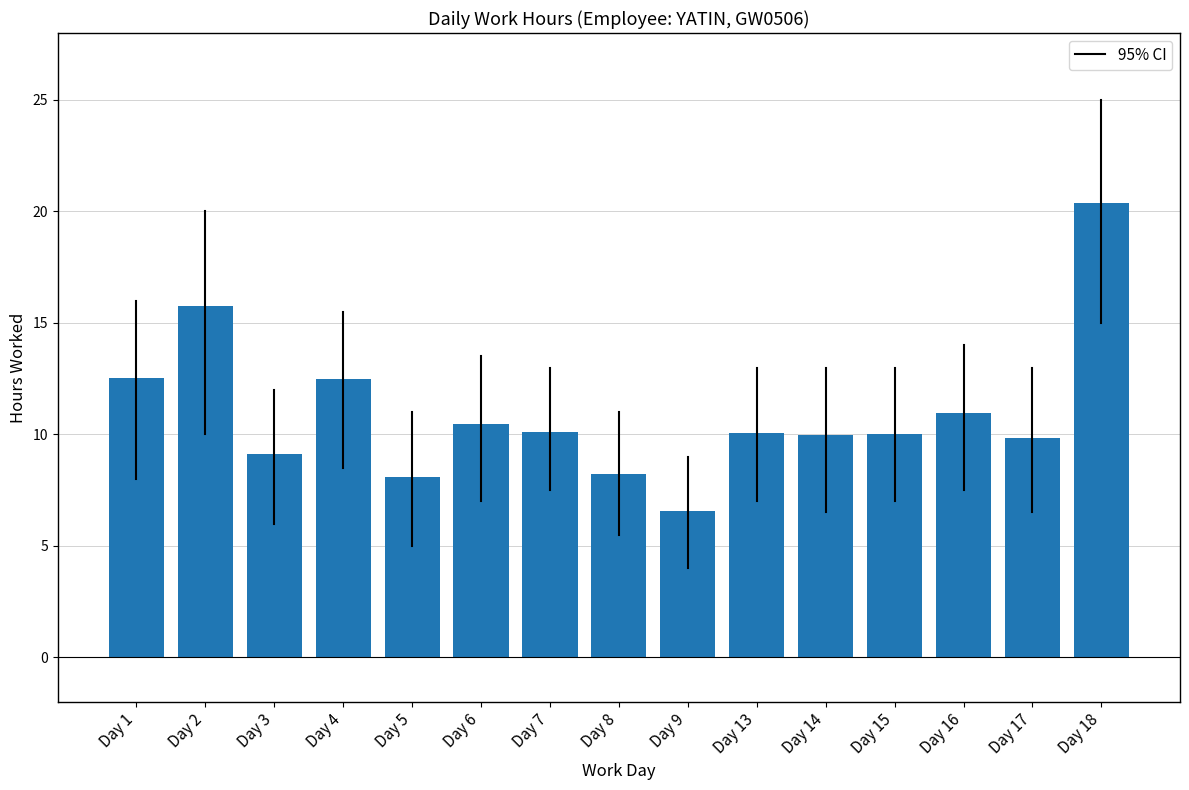

What is the difference between the values at Day 6 and Day 17?

0.6